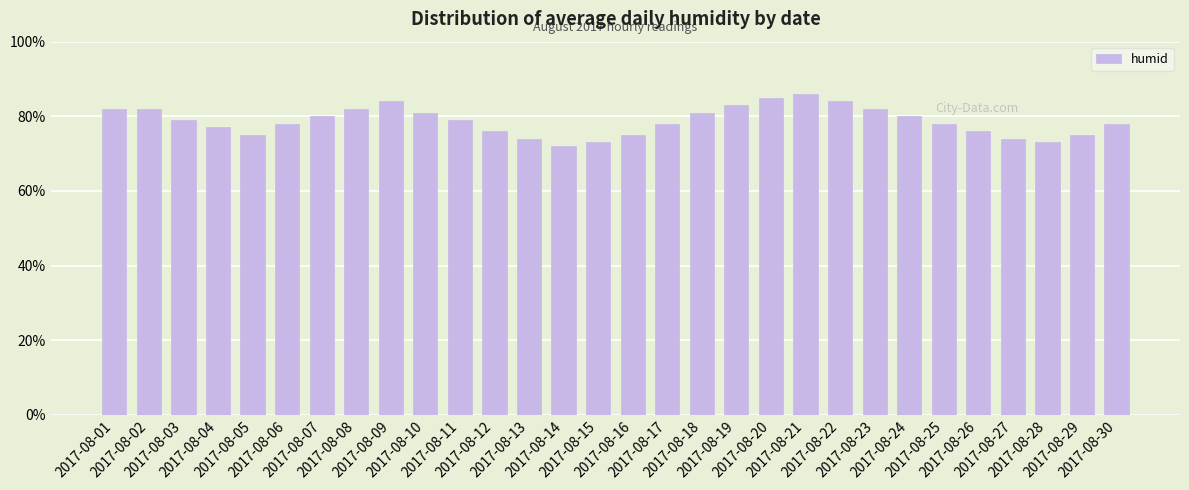

What is the change in value from 2017-08-08 to 2017-08-12?

-6